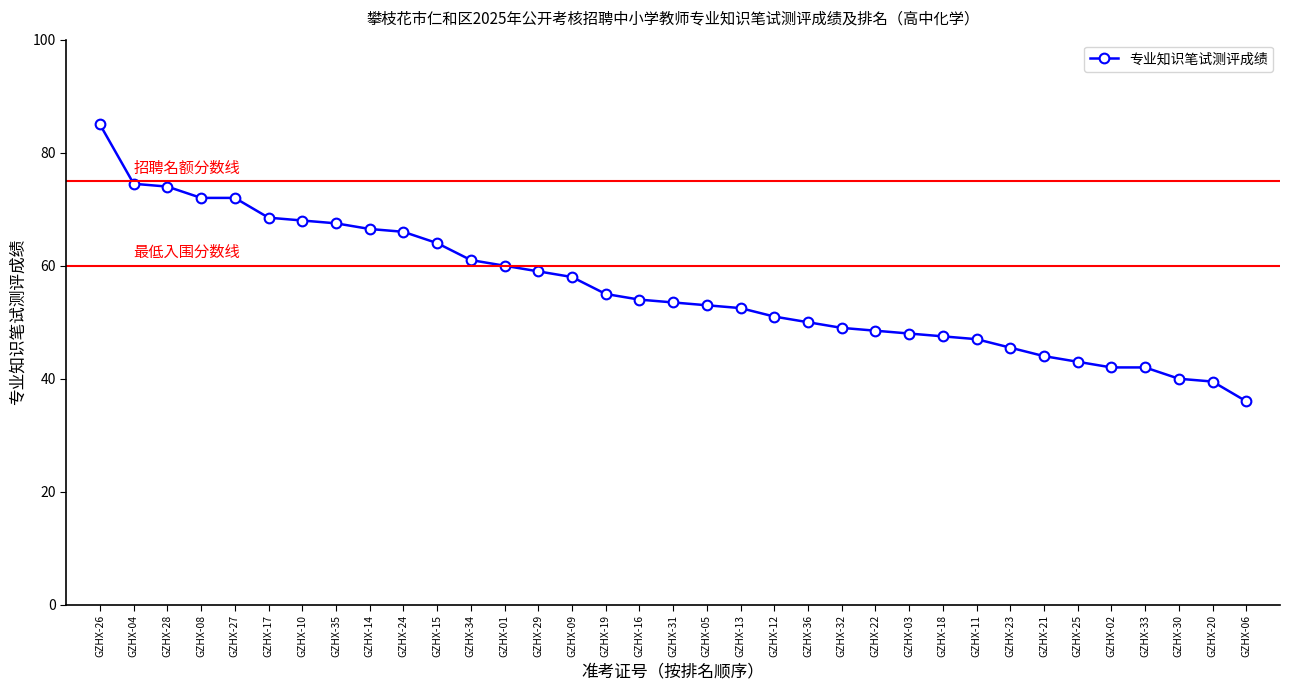

The chart shows a value of 17.3 at GZHX-23. True or false?

False